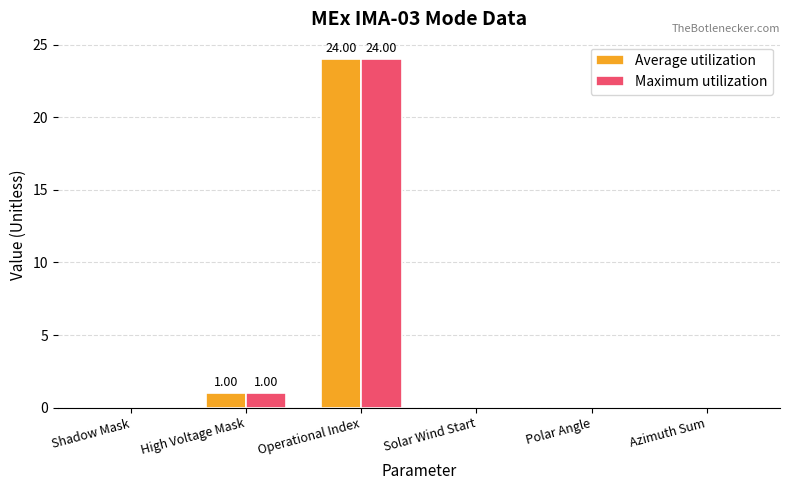

What is the highest value of the Maximum utilization series?

24